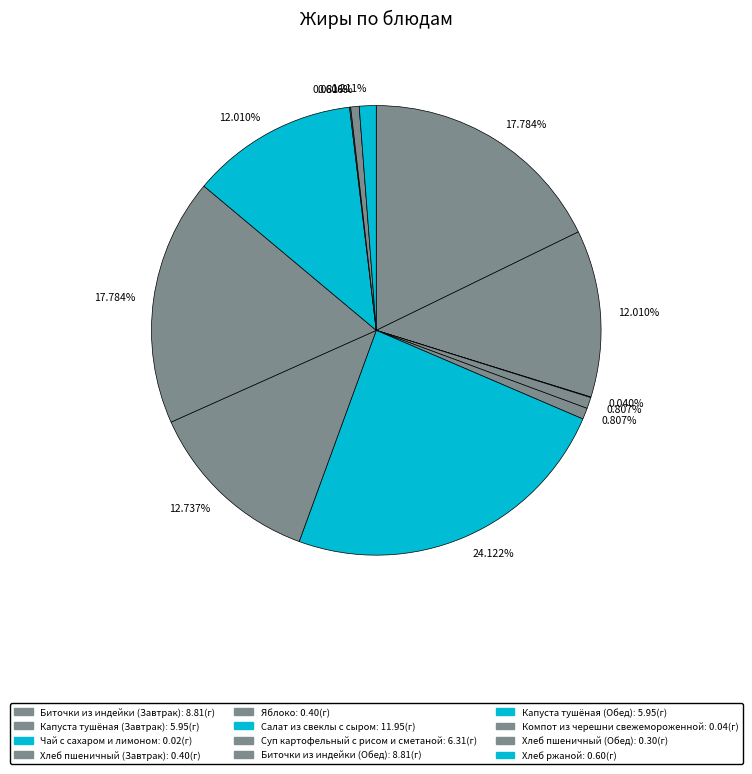

What is the largest slice in the pie chart?

Салат из свеклы с сыром